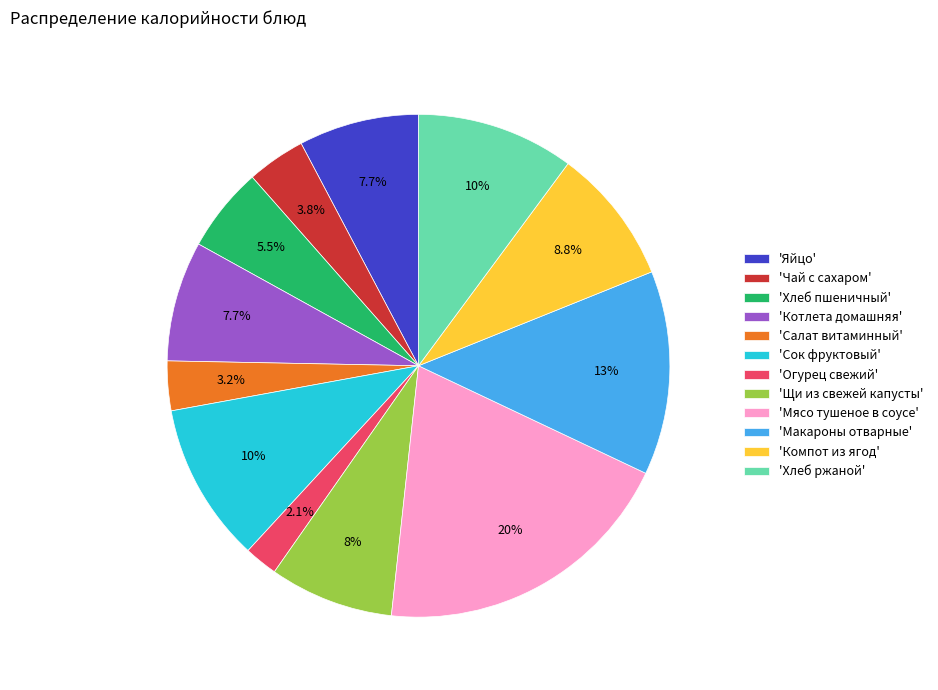

Which category has the biggest portion of the pie?

'Мясо тушеное в соусе'